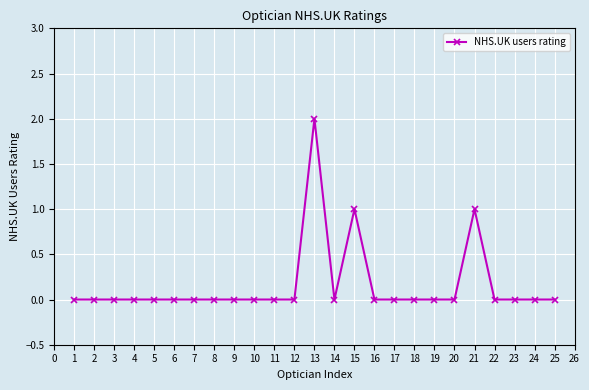

How many categories are shown in the chart?

25